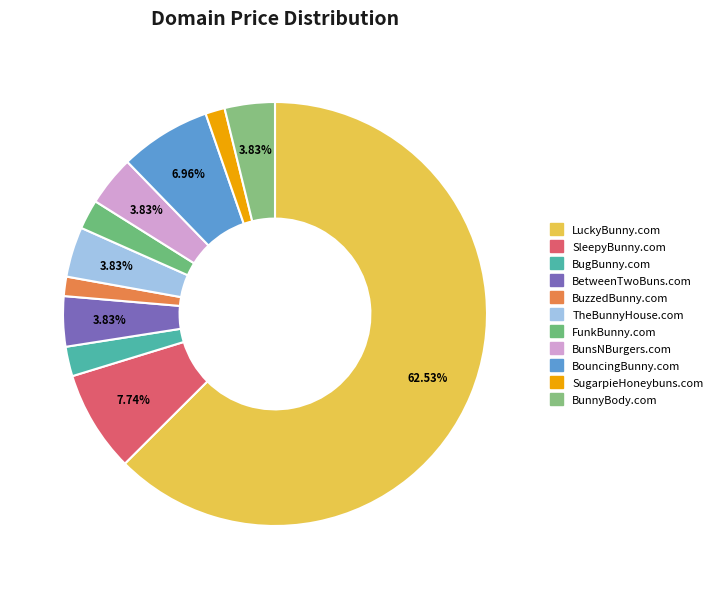

Count the number of slices in the pie.

11